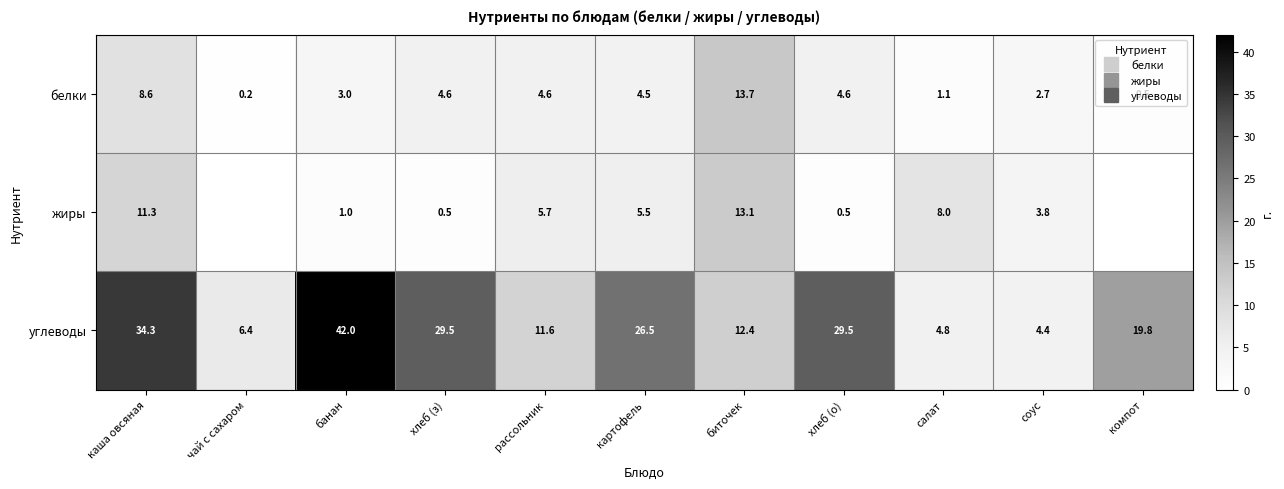

Which series has the largest total across all categories?

углеводы